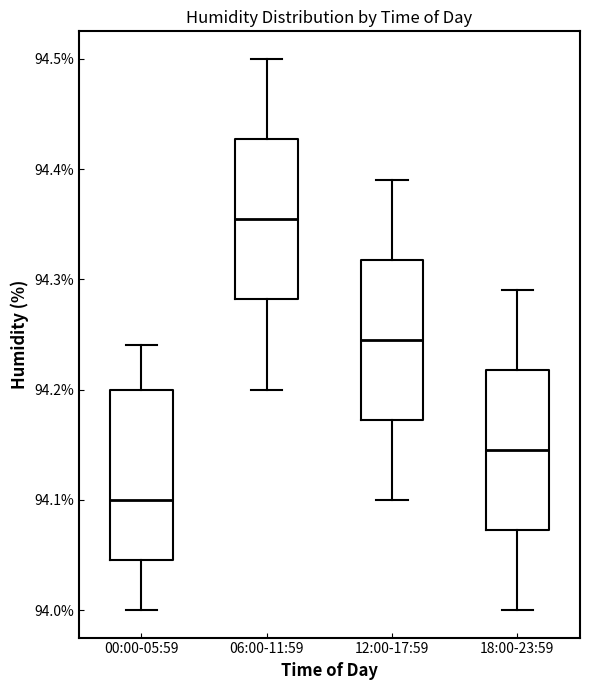

Reading left to right, read every box against the y-axis: the position of its median line, the range the box covers, and the ends of its whiskers. The values are not printed on the chart, so give them approximately, as read against the axis.

00:00-05:59: median 94.10, box 94.05 to 94.20, whiskers 94.00 to 94.24
06:00-11:59: median 94.36, box 94.28 to 94.43, whiskers 94.20 to 94.50
12:00-17:59: median 94.25, box 94.17 to 94.32, whiskers 94.10 to 94.39
18:00-23:59: median 94.15, box 94.07 to 94.22, whiskers 94.00 to 94.29